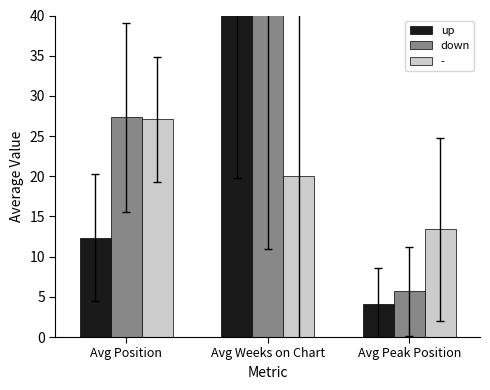

What is the average value of the down series?

31.8